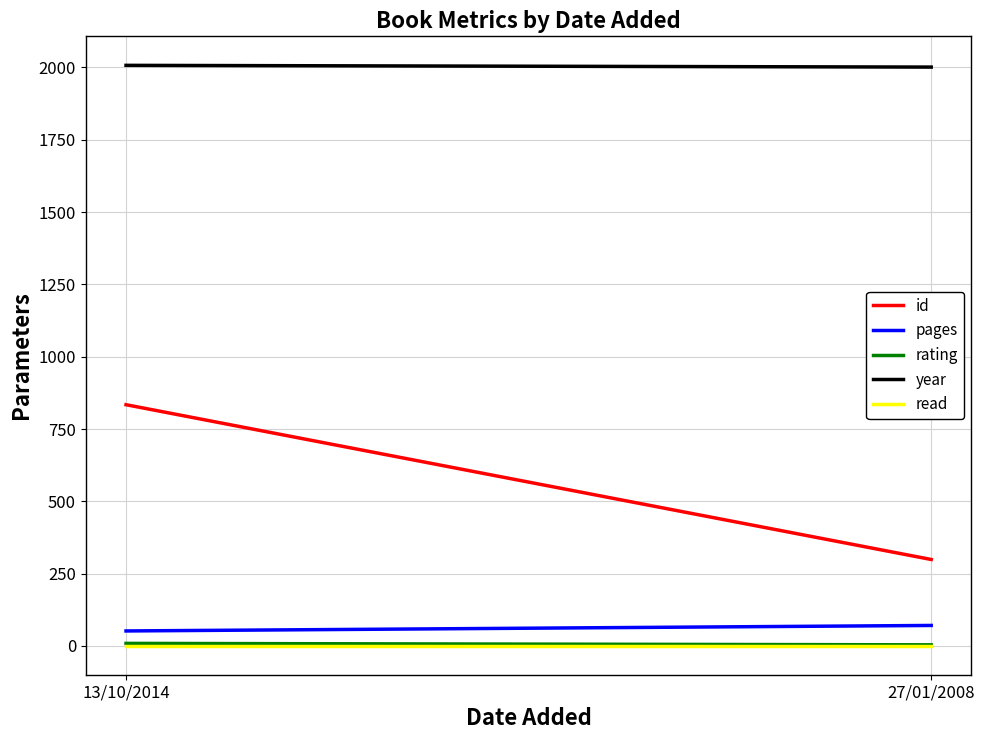

What is the difference between the pages values at 27/01/2008 and 13/10/2014?

19